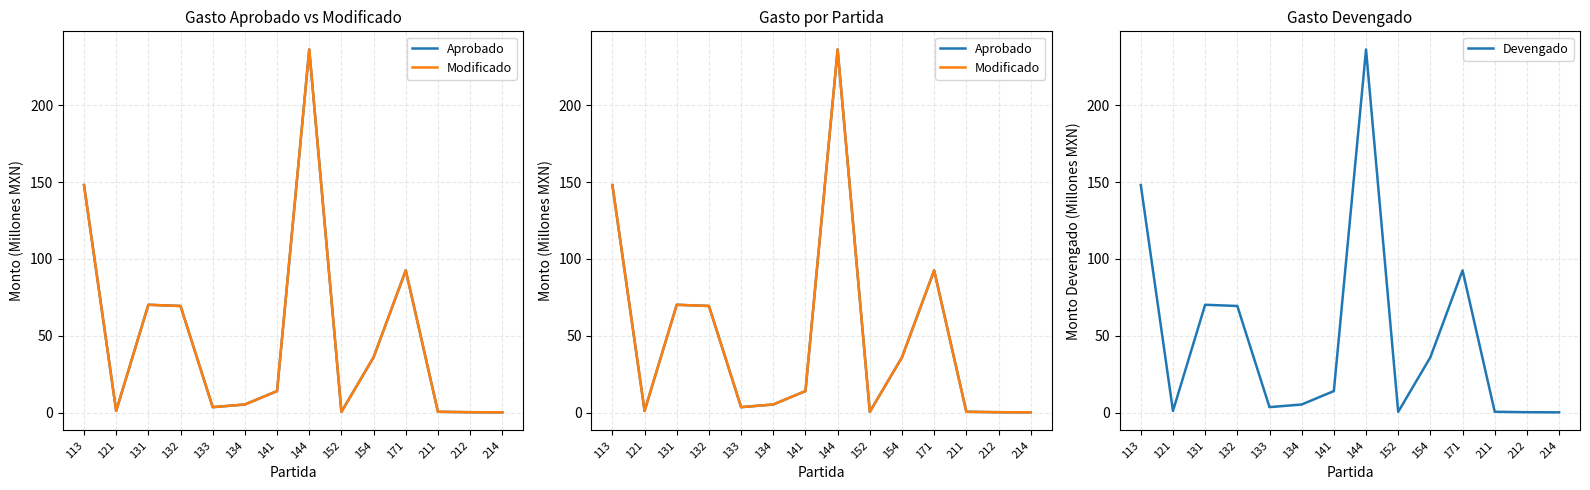

Is it true that Aprobado equals 24.6 at 141?

False